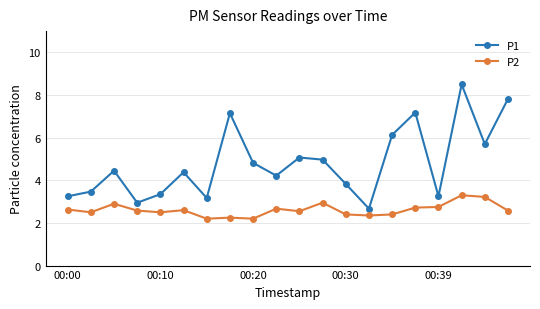

How many lines are shown in the chart?

2